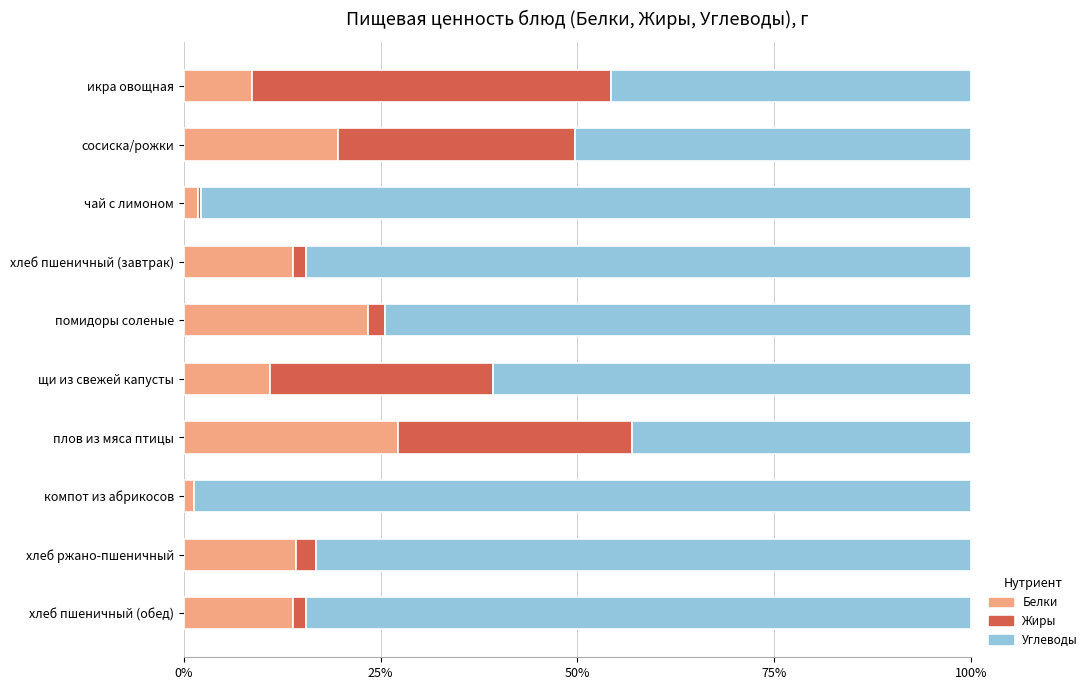

The value of Белки at помидоры соленые is 23.4. True or false?

True